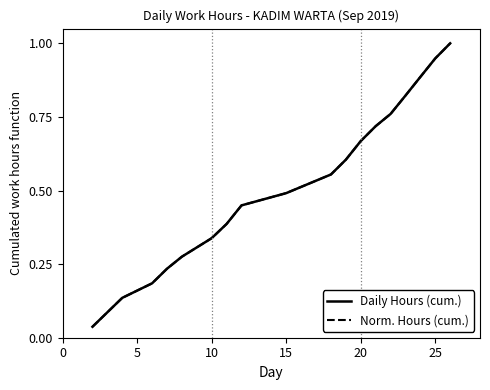

Reading left to right, list all the values displayed in this chart.

Daily Hours (cum.): 0.0	0.1	0.1	0.2	0.2	0.3	0.3	0.4	0.4	0.5	0.6	0.6	0.7	0.7	0.8	0.8	0.9	0.9	1.0
Norm. Hours (cum.): 0.0	0.1	0.1	0.2	0.2	0.3	0.3	0.4	0.4	0.5	0.6	0.6	0.7	0.7	0.8	0.8	0.9	0.9	1.0